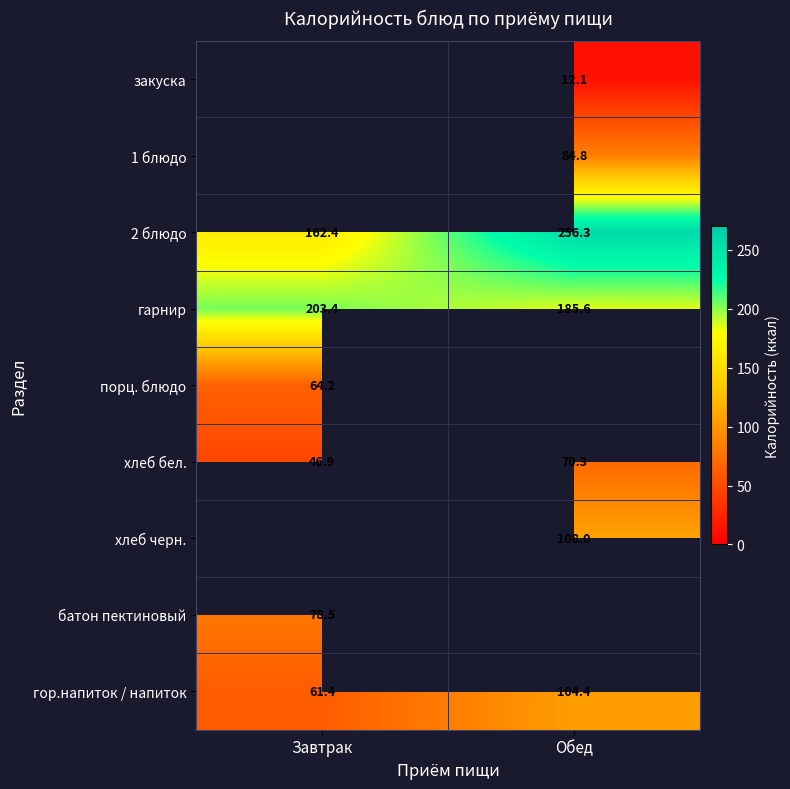

How many data points does each series have?

2